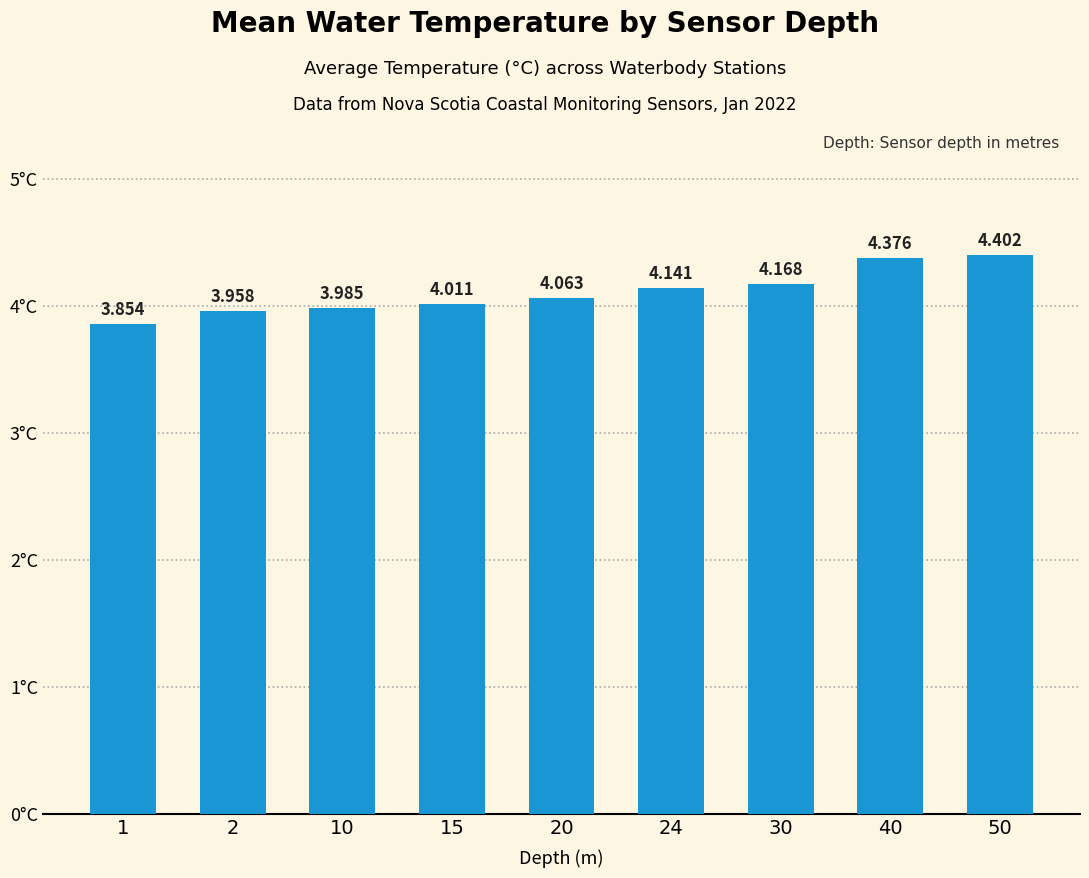

Reading left to right, transcribe all the data shown in this chart.

1=3.9	2=4.0	10=4.0	15=4.0	20=4.1	24=4.1	30=4.2	40=4.4	50=4.4